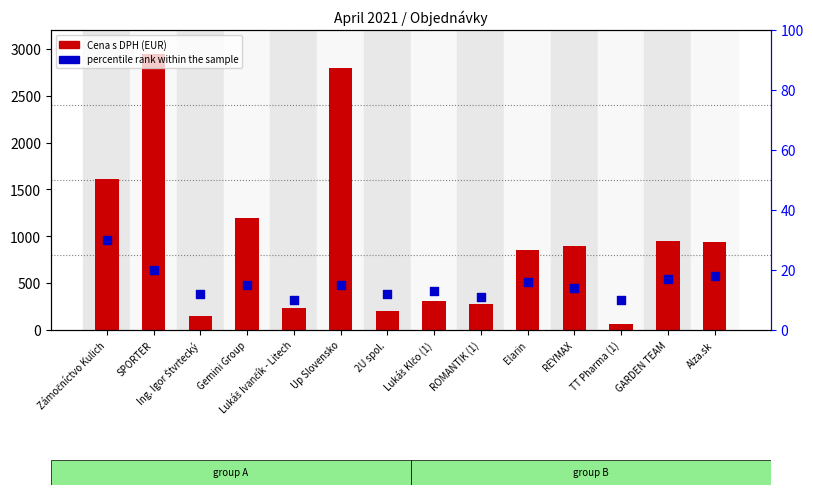

Which series has the largest Y range (max minus min)?

Cena s DPH (EUR)